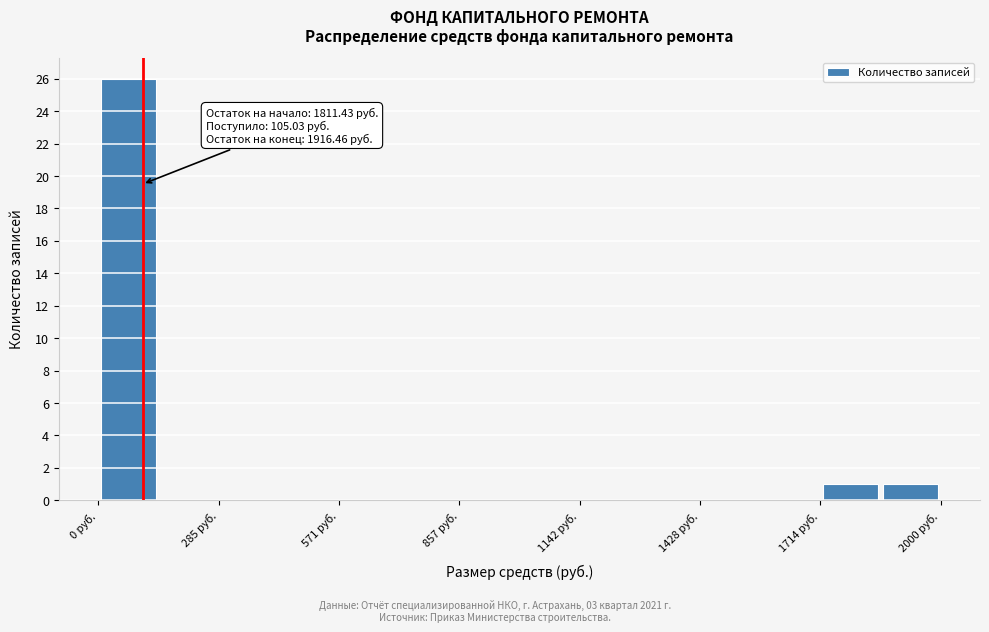

Around what value on the x-axis is the tallest bar? Give the approximate position of its centre, as read against the axis.

50